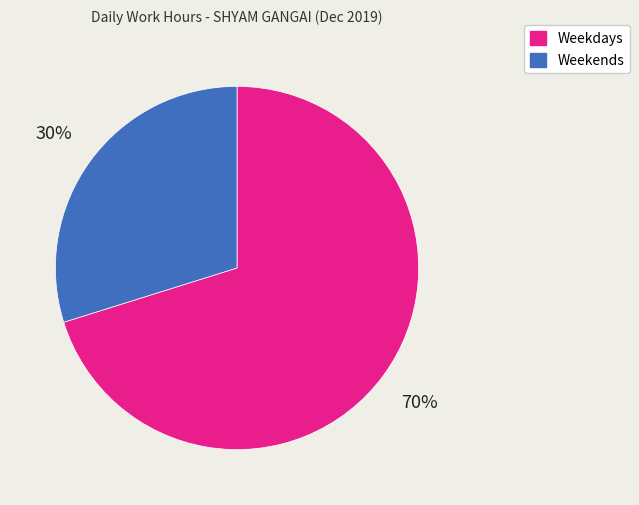

To the nearest percent, what is the difference between the largest and smallest slice percentages?

40%